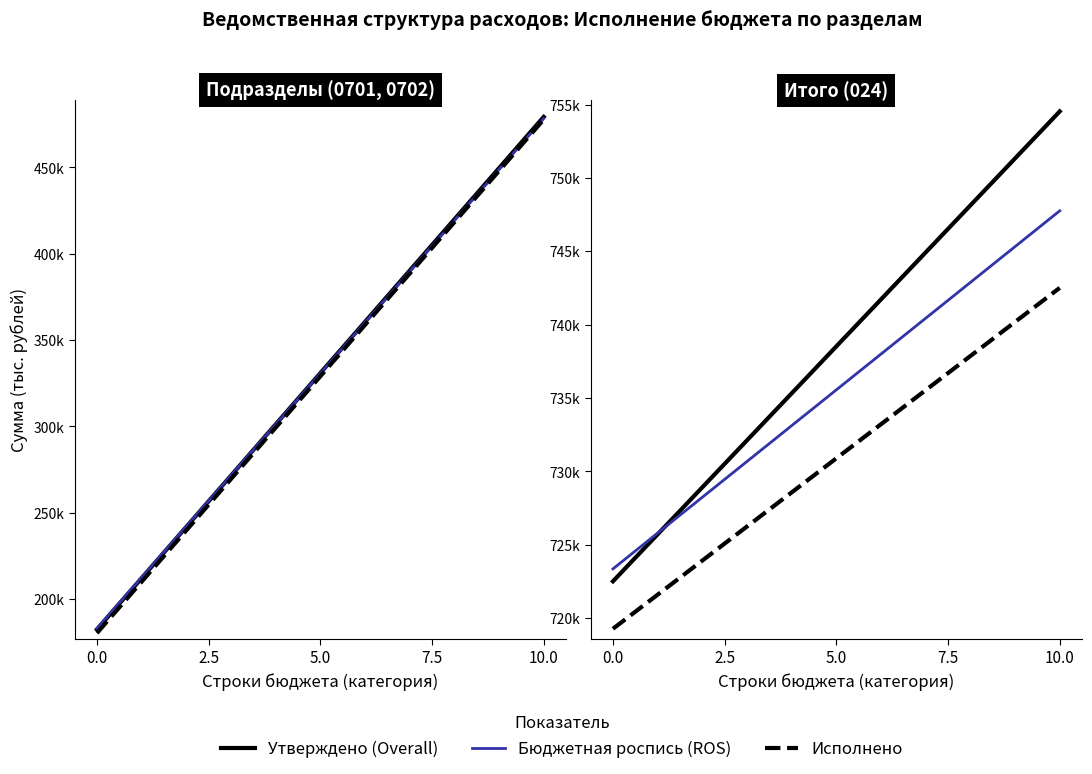

What position from the left is 10.0?

2